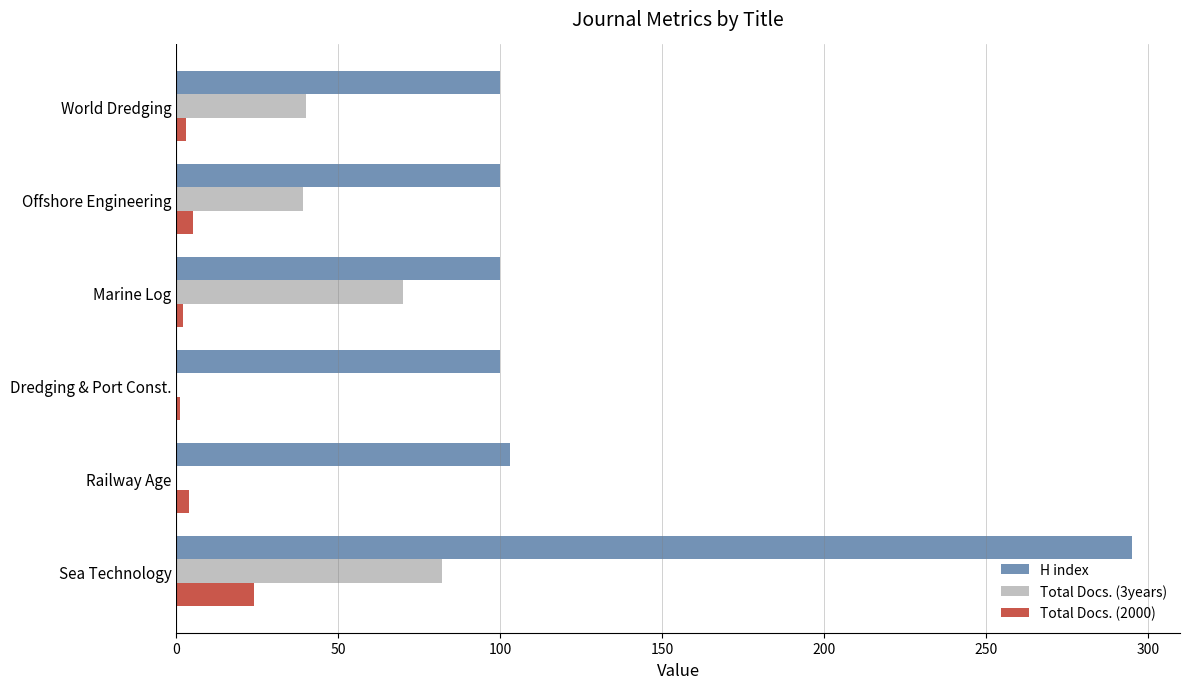

Is it true that Total Docs. (3years) equals 40 at World Dredging?

True